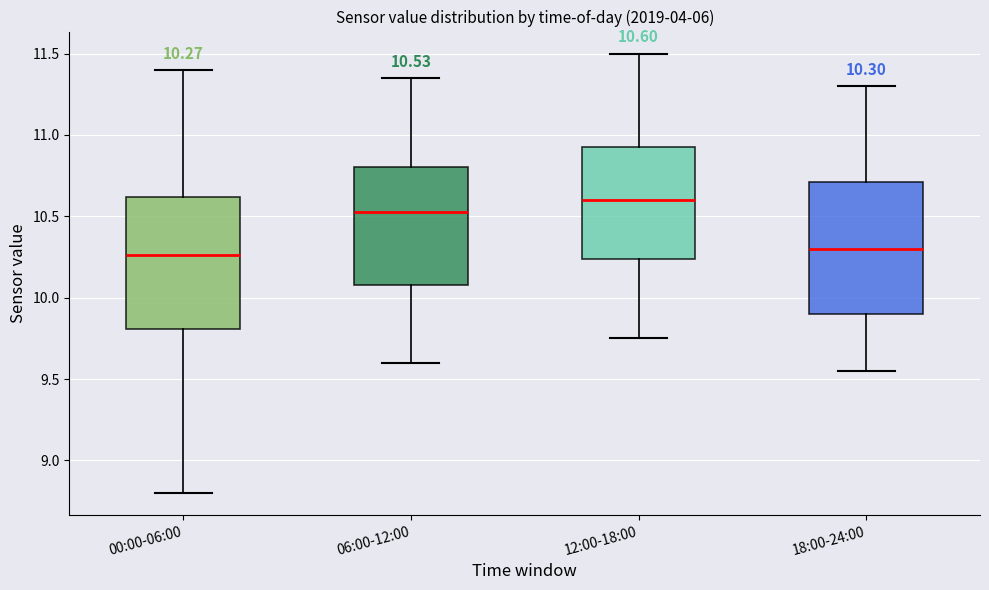

Which box has the highest median line?

12:00-18:00